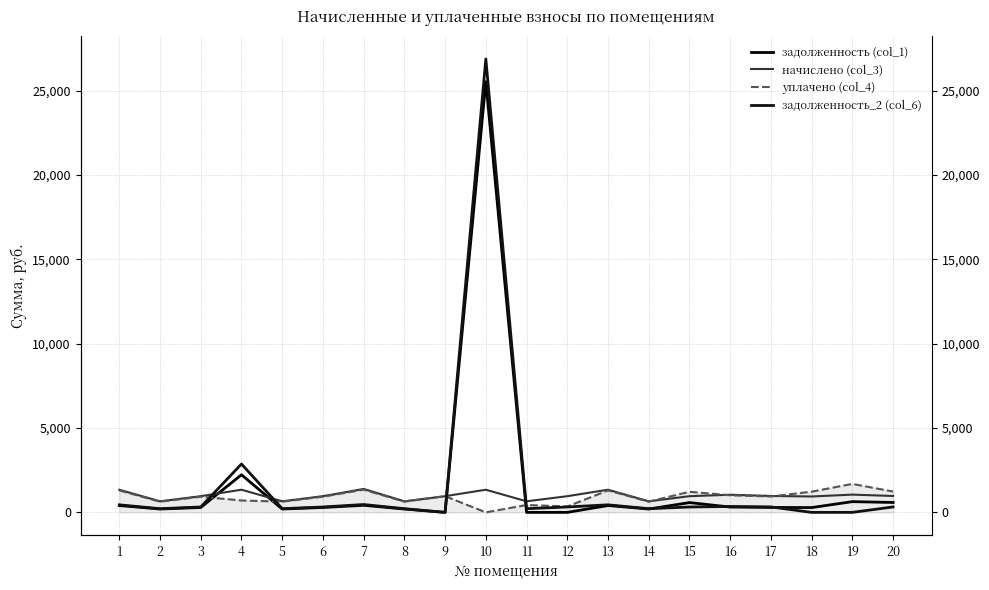

True or false: уплачено (col_4) has more than 1 interior local peaks.

True